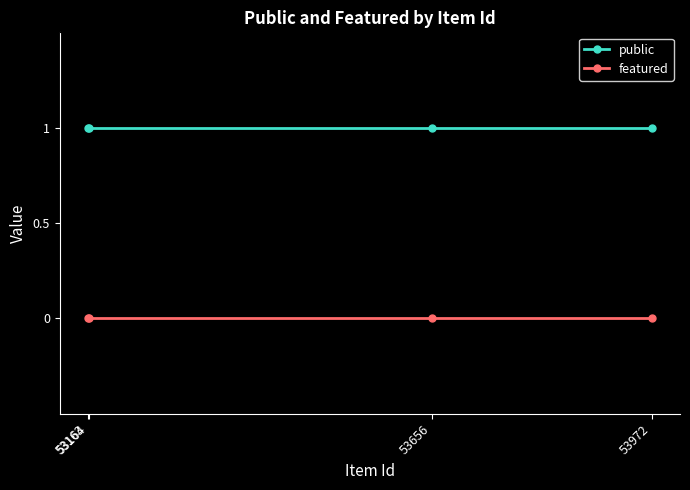

Which series has the largest total across all categories?

public